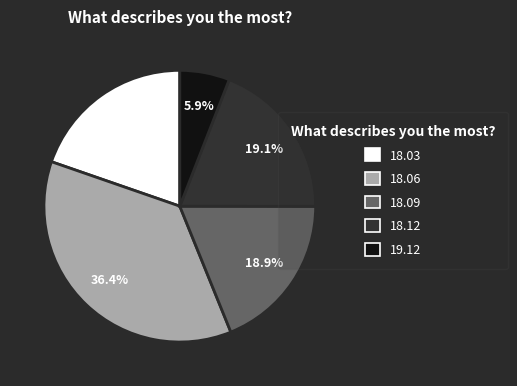

What percentage is NOT represented by 18.12?

80.9%